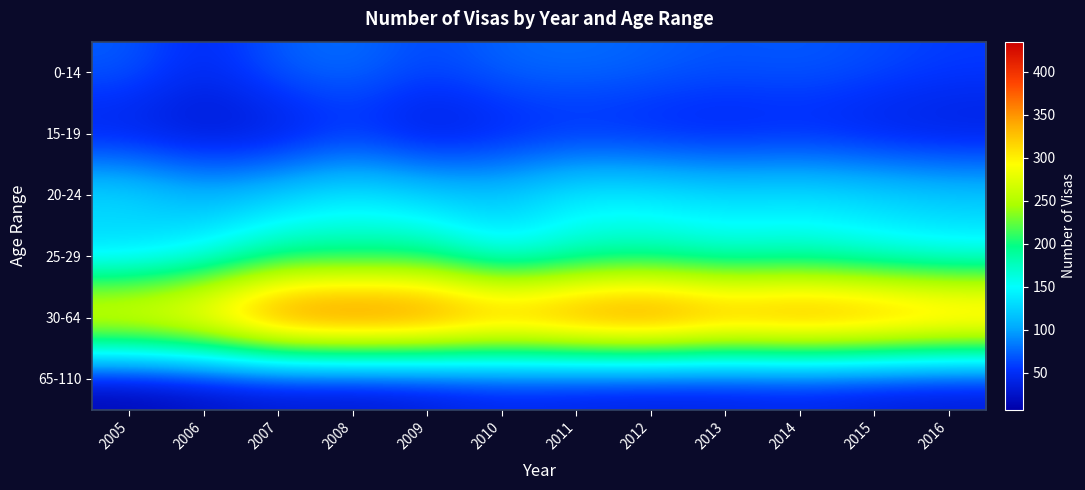

Reading left to right, list all the values displayed in this chart.

0-14: 2005=72	2006=45	2007=73	2008=80	2009=62	2010=76	2011=79	2012=74	2013=68	2014=71	2015=65	2016=58
15-19: 2005=30	2006=22	2007=25	2008=45	2009=25	2010=36	2011=42	2012=38	2013=35	2014=40	2015=33	2016=29
20-24: 2005=143	2006=114	2007=128	2008=147	2009=130	2010=125	2011=151	2012=148	2013=139	2014=142	2015=136	2016=128
25-29: 2005=115	2006=141	2007=181	2008=178	2009=184	2010=135	2011=161	2012=169	2013=155	2014=162	2015=148	2016=140
30-64: 2005=334	2006=354	2007=423	2008=435	2009=423	2010=394	2011=415	2012=428	2013=398	2014=410	2015=402	2016=385
65-110: 2005=7	2006=16	2007=22	2008=20	2009=26	2010=36	2011=32	2012=29	2013=31	2014=34	2015=28	2016=25